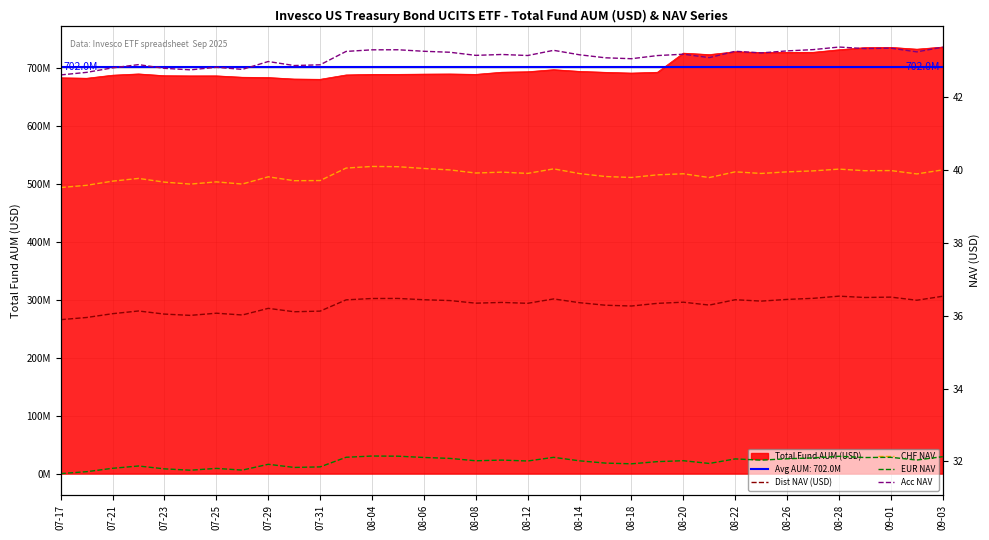

Is the value of Acc NAV at 21 greater than the value of EUR NAV at 21?

Yes